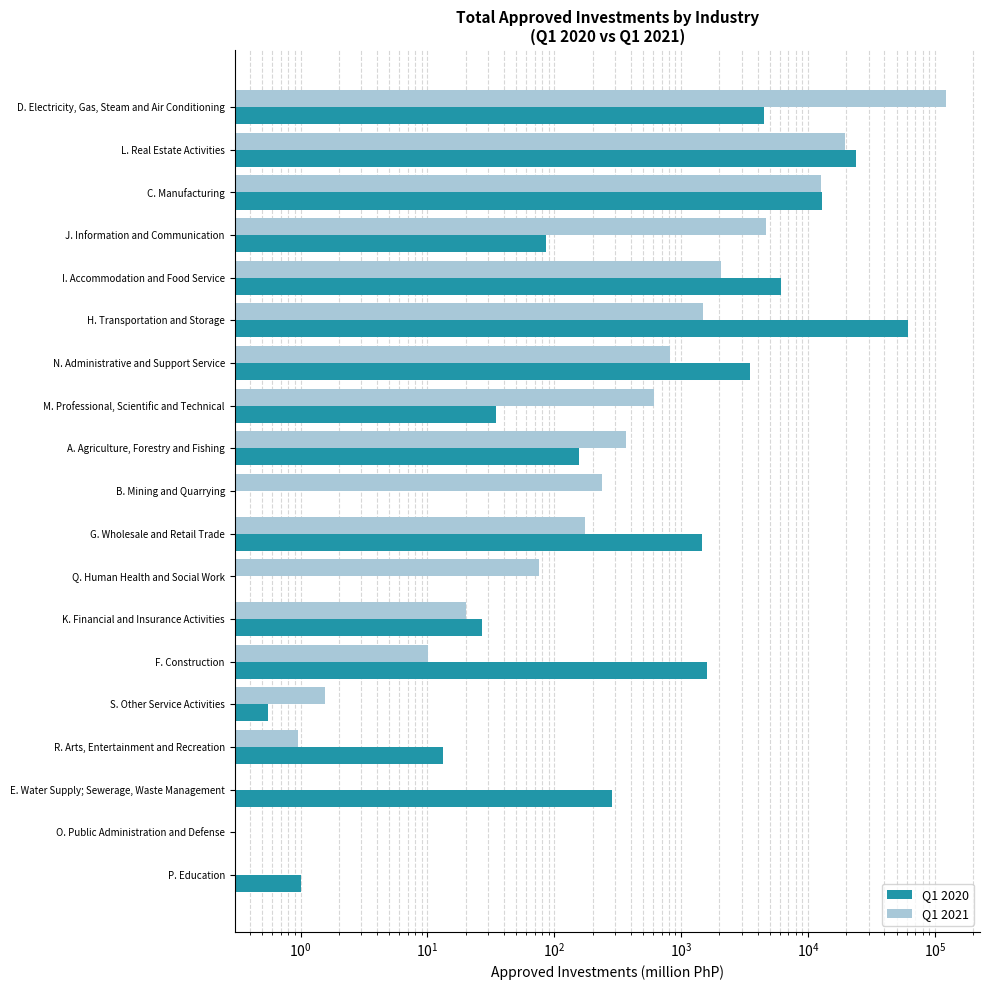

How many data points in Q1 2020 are less than 157?

9